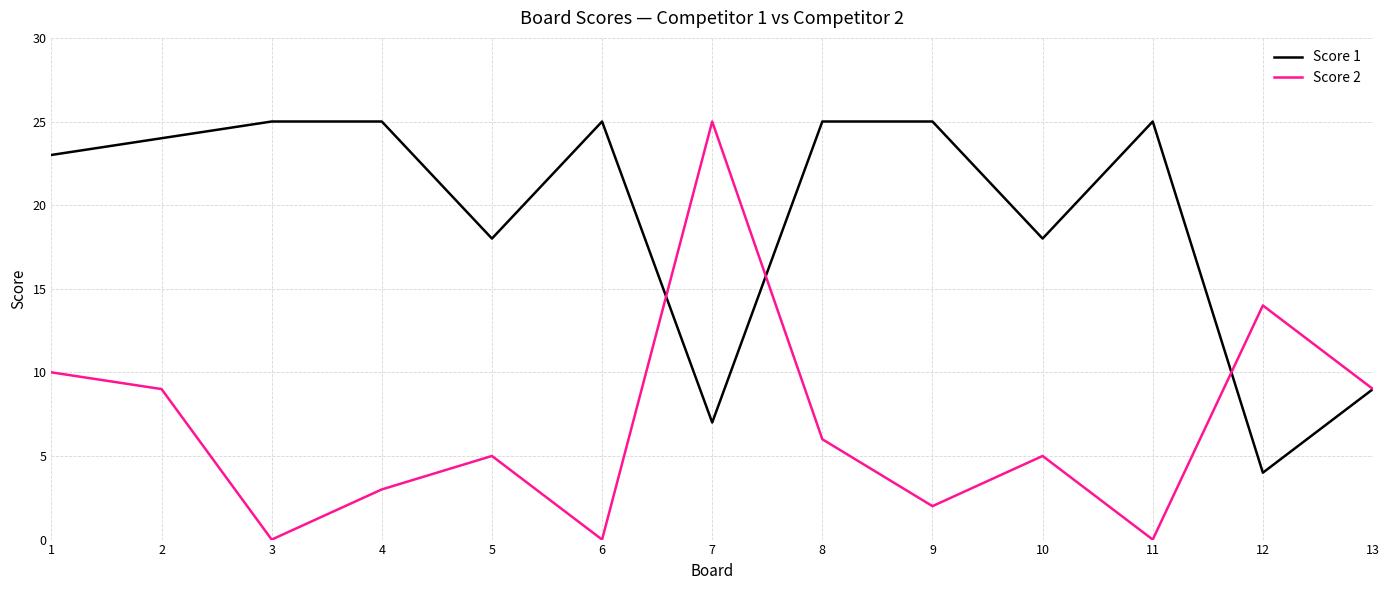

Is it true that Score 2 equals -8 at 11?

False